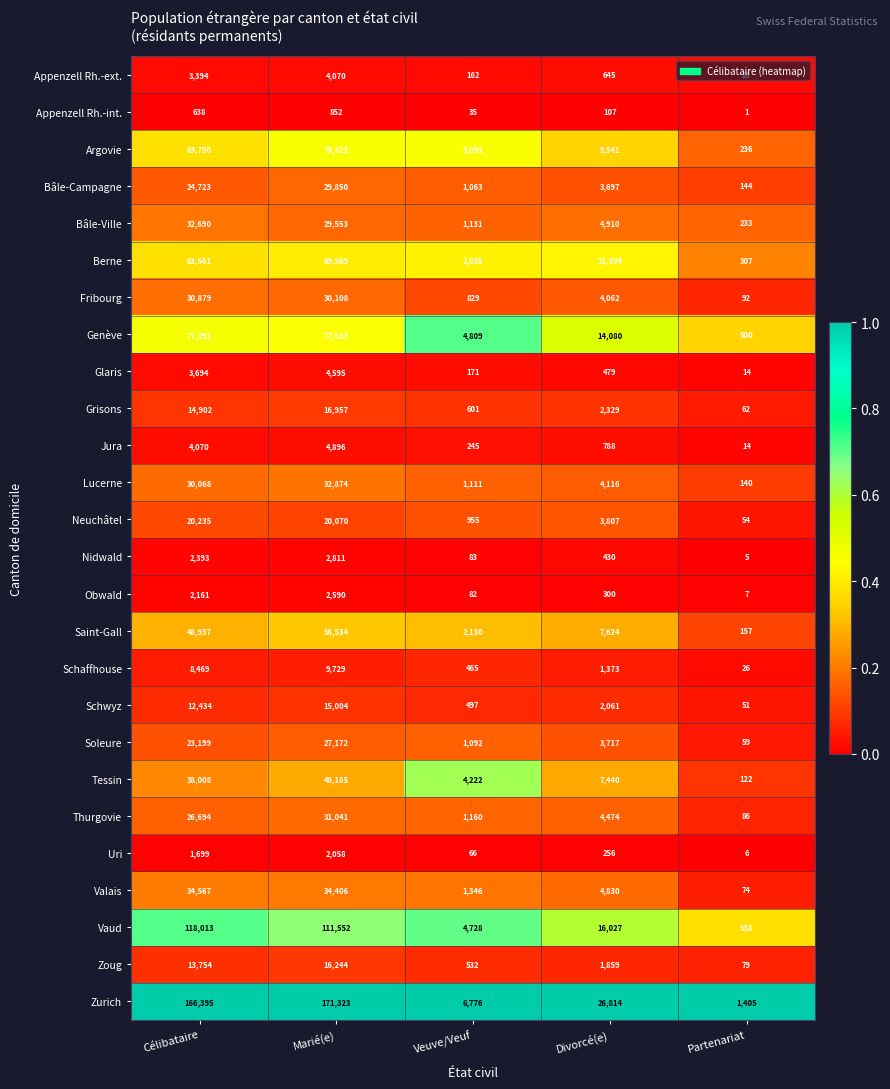

Which series has the largest range (max minus min)?

Zurich